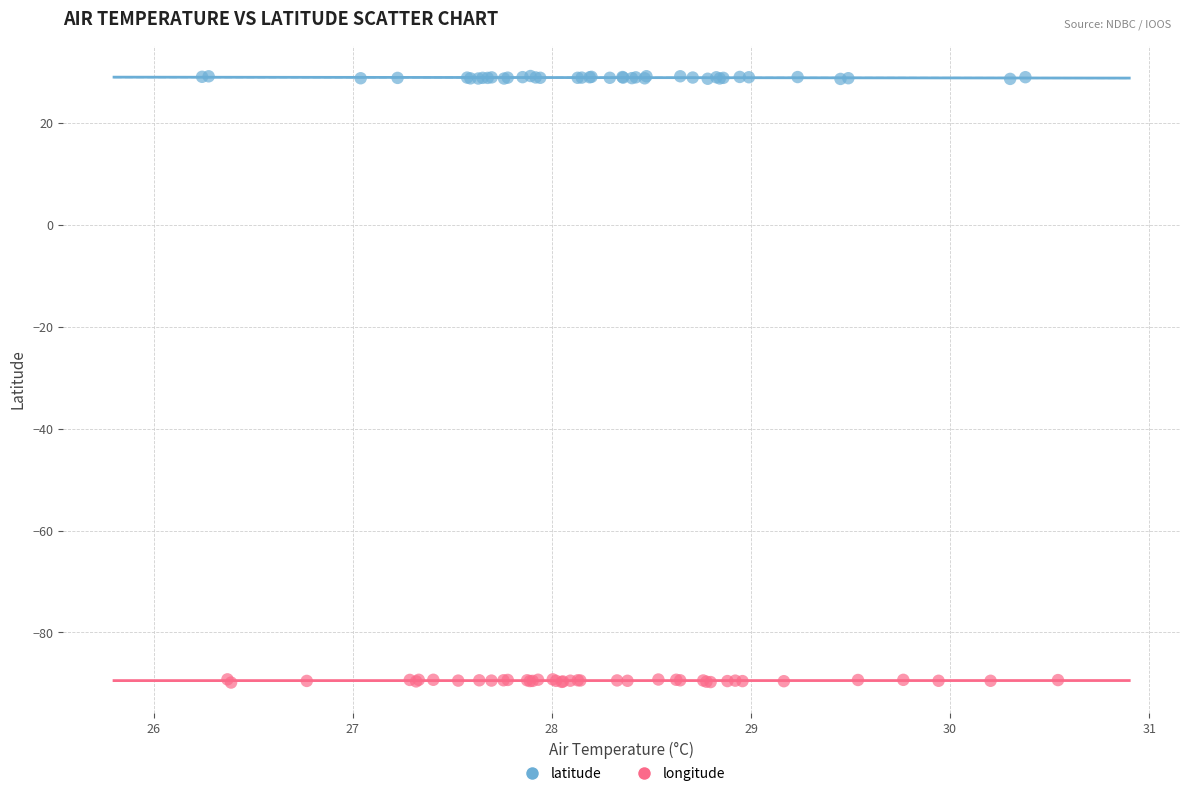

Which series contains the highest Y value?

latitude